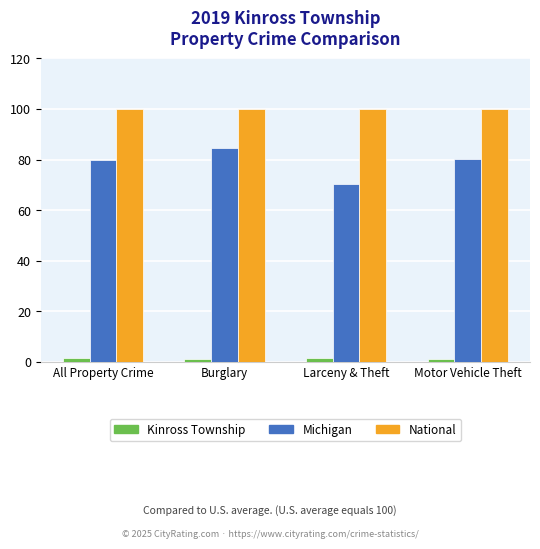

What is the spread (max minus min) of values at All Property Crime?

98.5